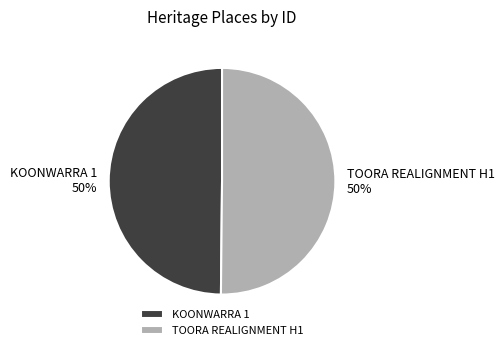

Combined, do KOONWARRA 1 and TOORA REALIGNMENT H1 account for over 50%?

Yes